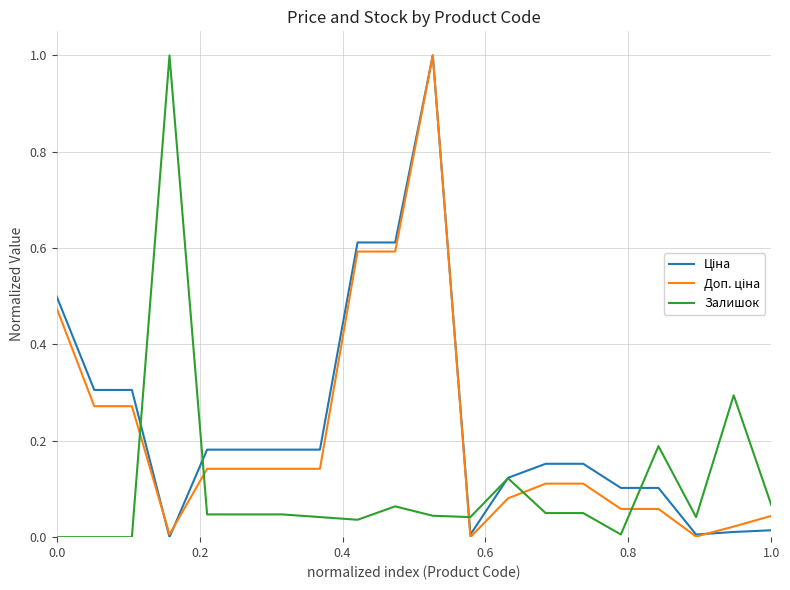

What is the maximum value shown in the chart?

1.0